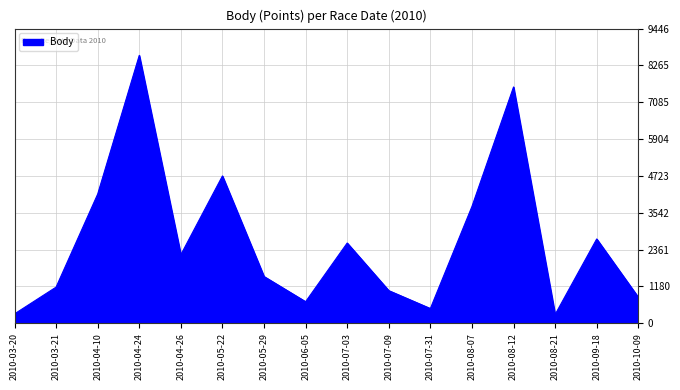

At which category does the data reach its first local peak?

2010-04-24